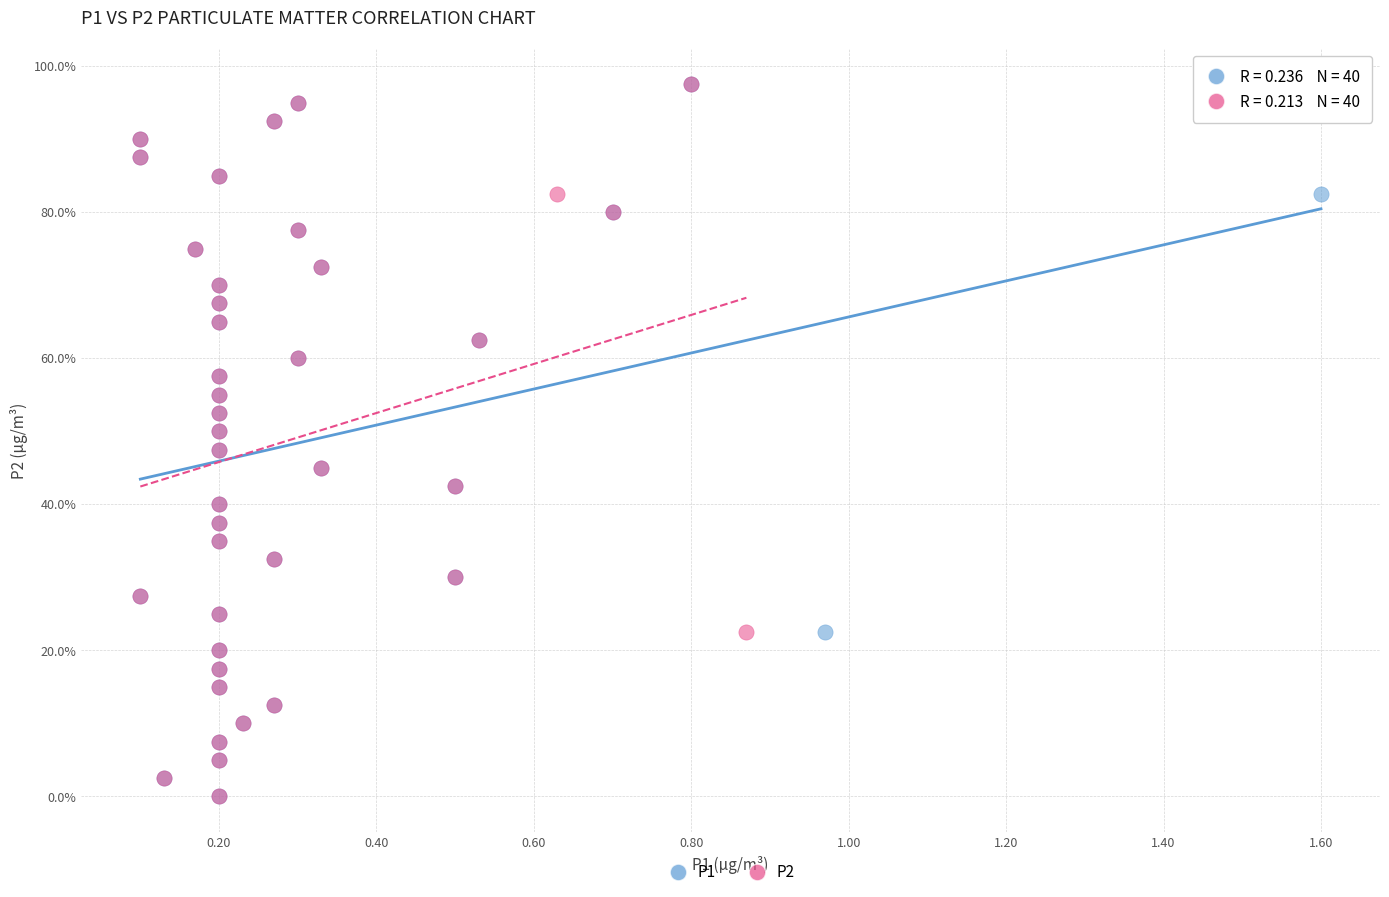

What are all the series names shown in the legend?

P1, P2